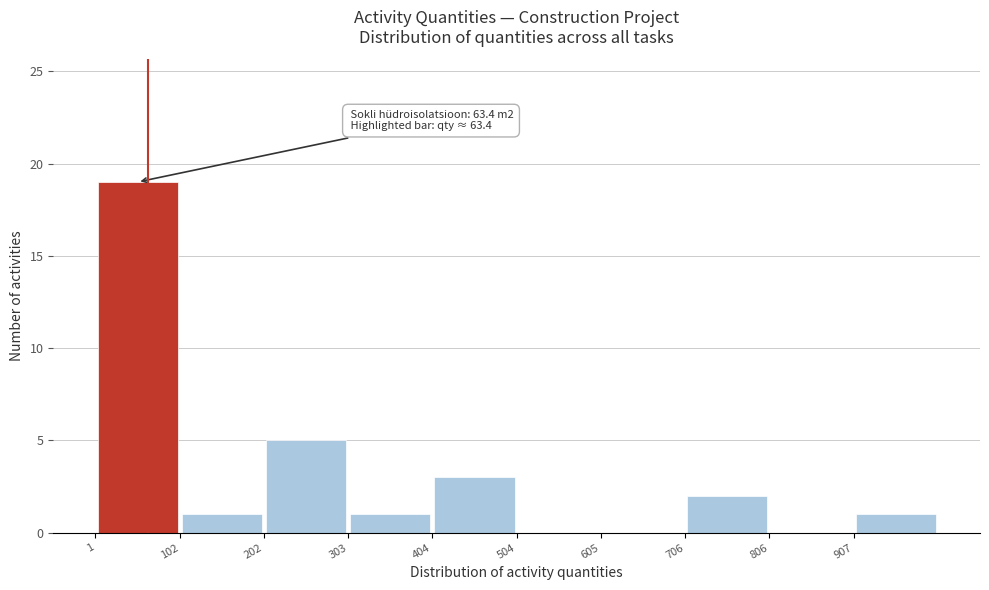

Over which range of the x-axis is the bar tallest?

0 to 100